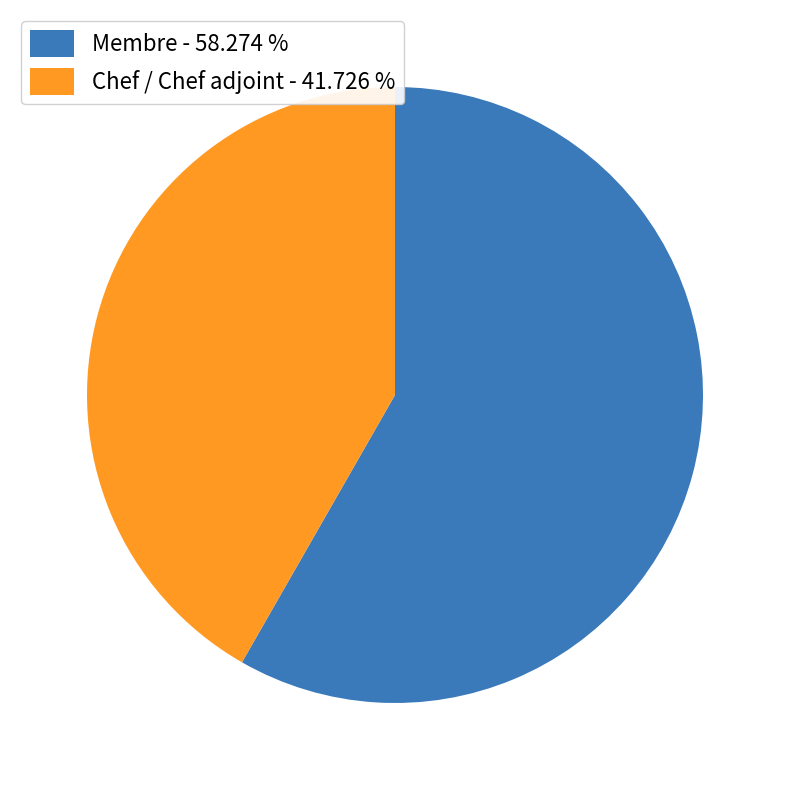

Is the sum of Membre - 58.274 % and Chef / Chef adjoint - 41.726 % greater than half?

Yes